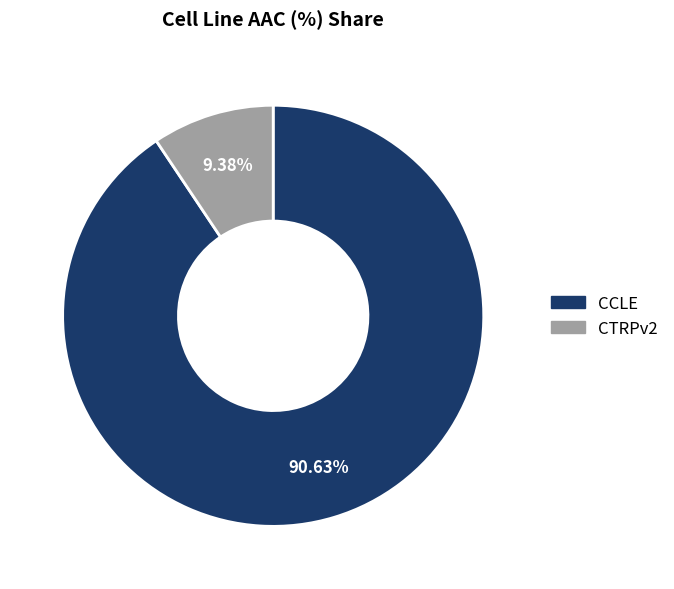

To the nearest percent, what is the average slice percentage?

50%